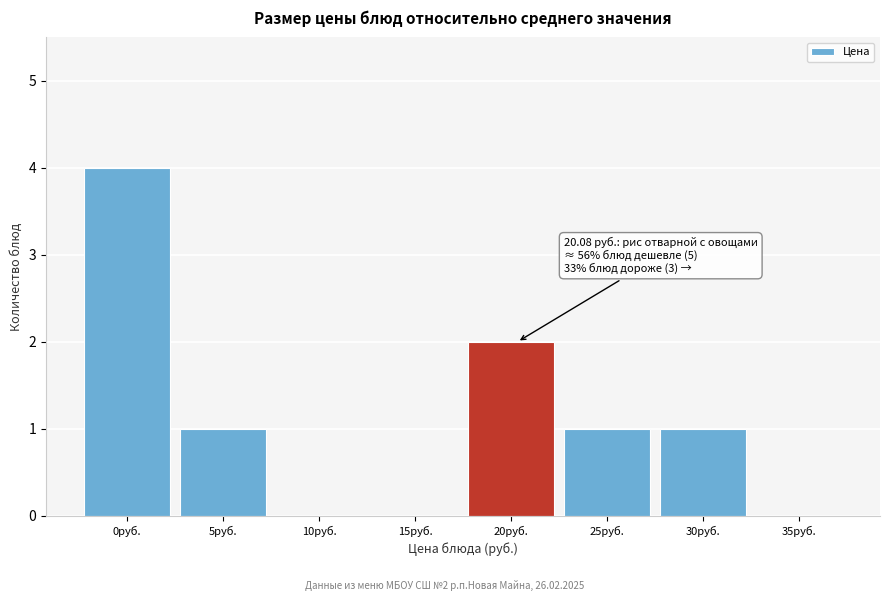

Reading left to right, extract all data points from this chart.

0руб.=4	5руб.=1	10руб.=0	15руб.=0	20руб.=2	25руб.=1	30руб.=1	35руб.=0